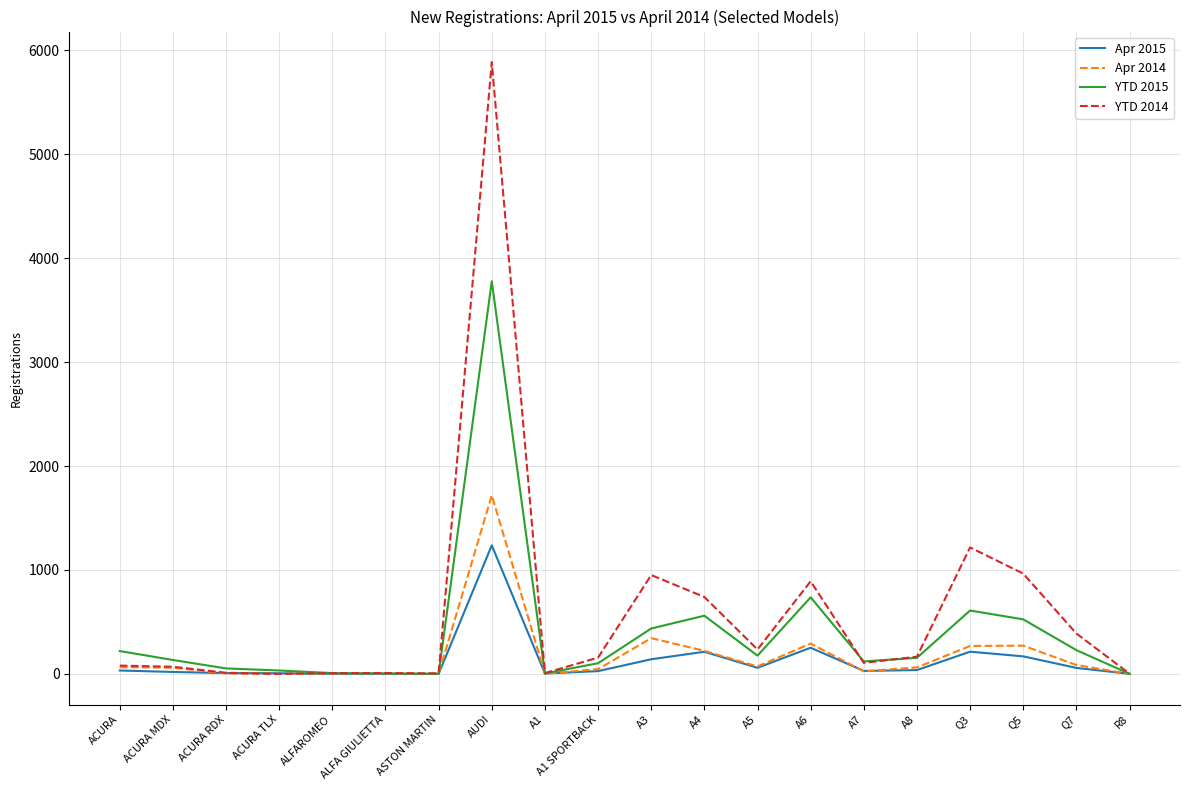

Which category has the highest value in the YTD 2014 series?

AUDI